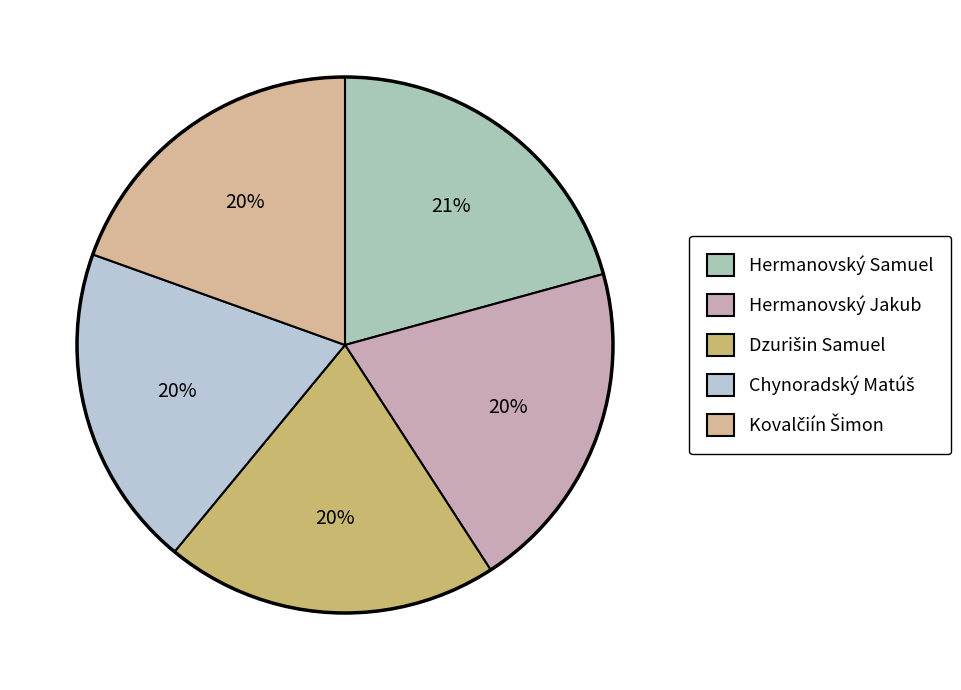

What is the ratio of the value at Hermanovský Jakub to the value at Chynoradský Matúš?

1.0